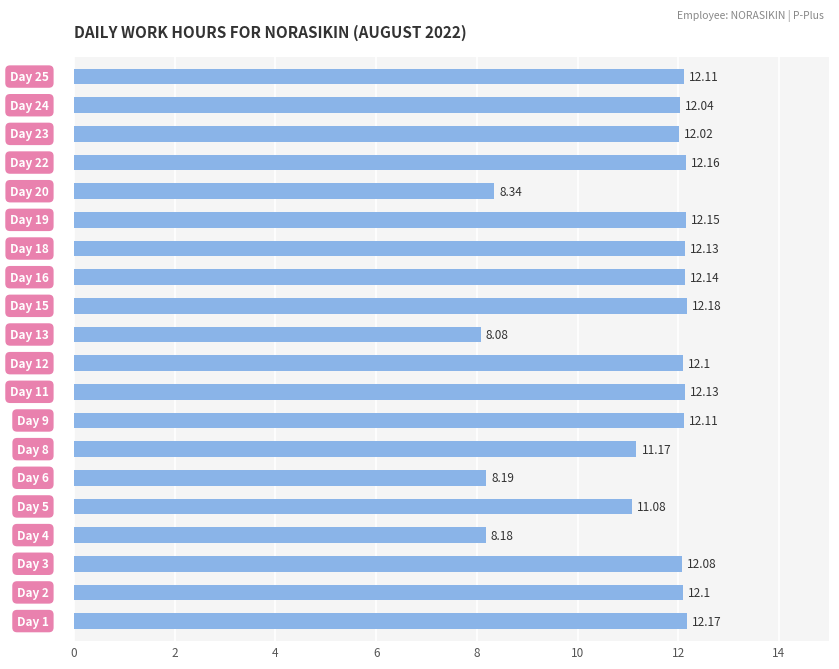

What is the sum of all values?

224.7